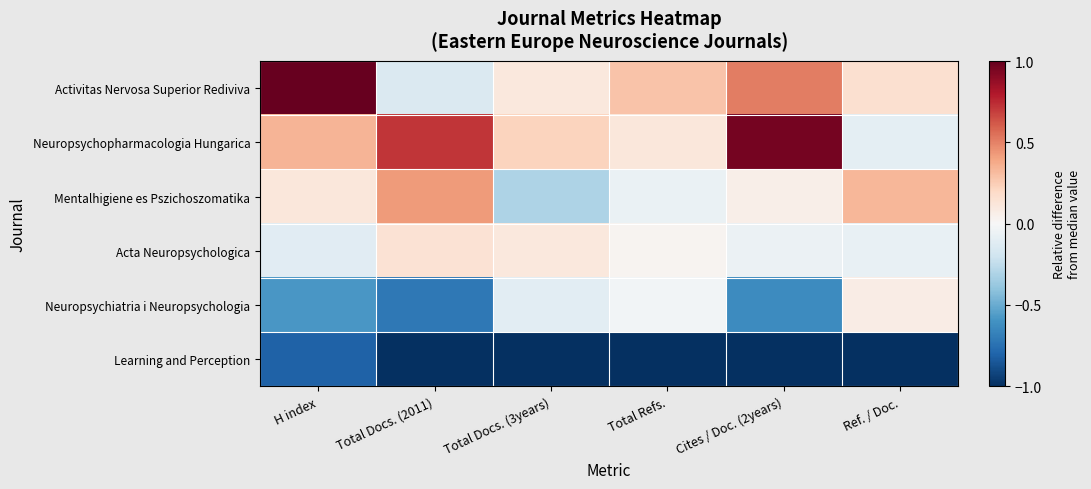

What is the total value across all series at Total Docs. (3years)?

-1.0